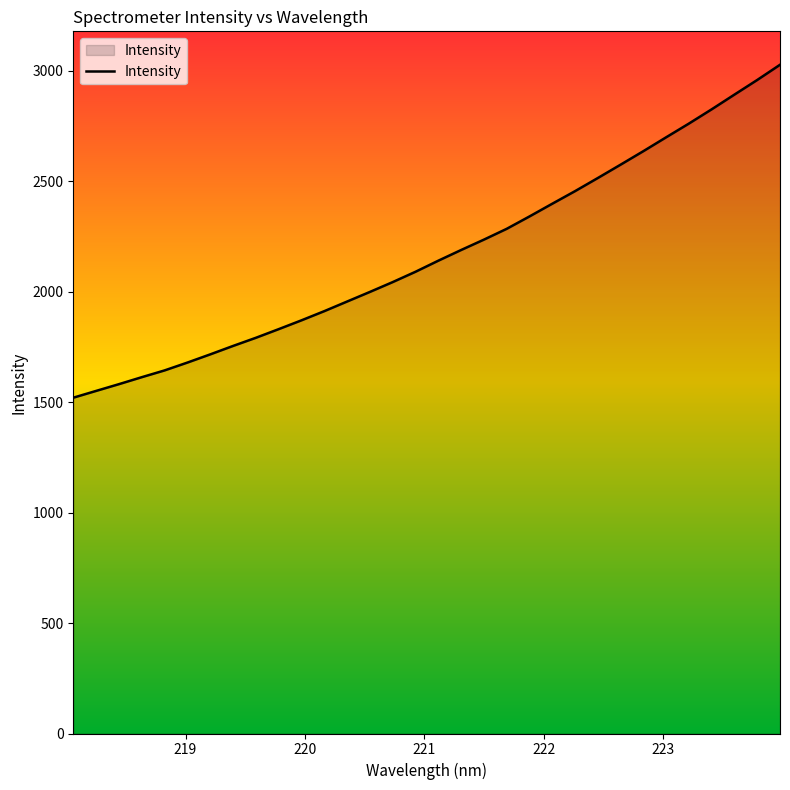

What is the difference between the maximum and minimum values?

1506.9